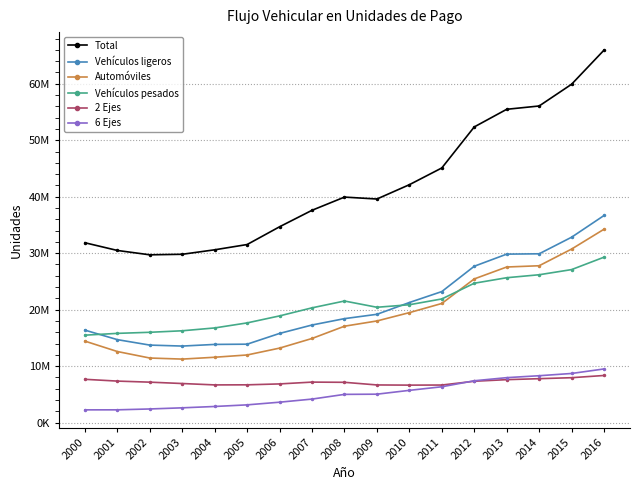

What are all the series names shown in the legend?

Total, Vehículos ligeros, Automóviles, Vehículos pesados, 2 Ejes, 6 Ejes